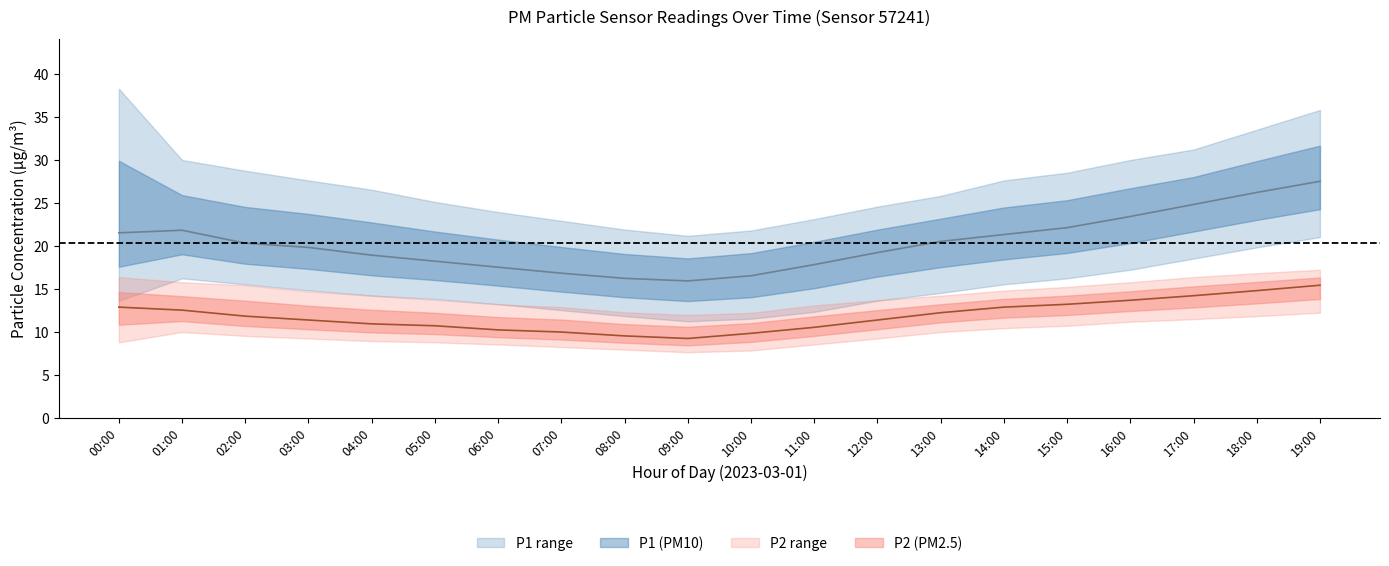

Between 14:00 and 15:00, which series saw the biggest shift?

P1_upper